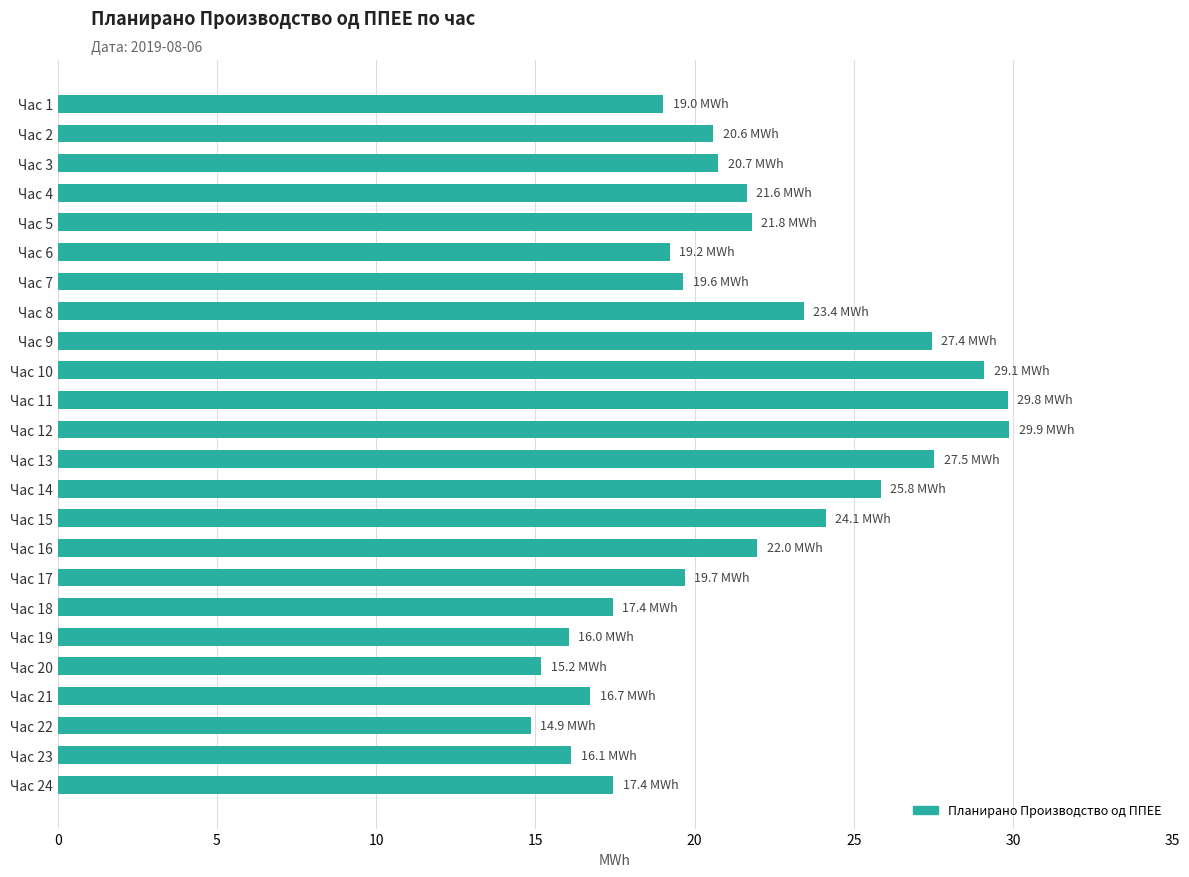

Approximately how many times larger is the value at Час 12 compared to Час 13?

1.1